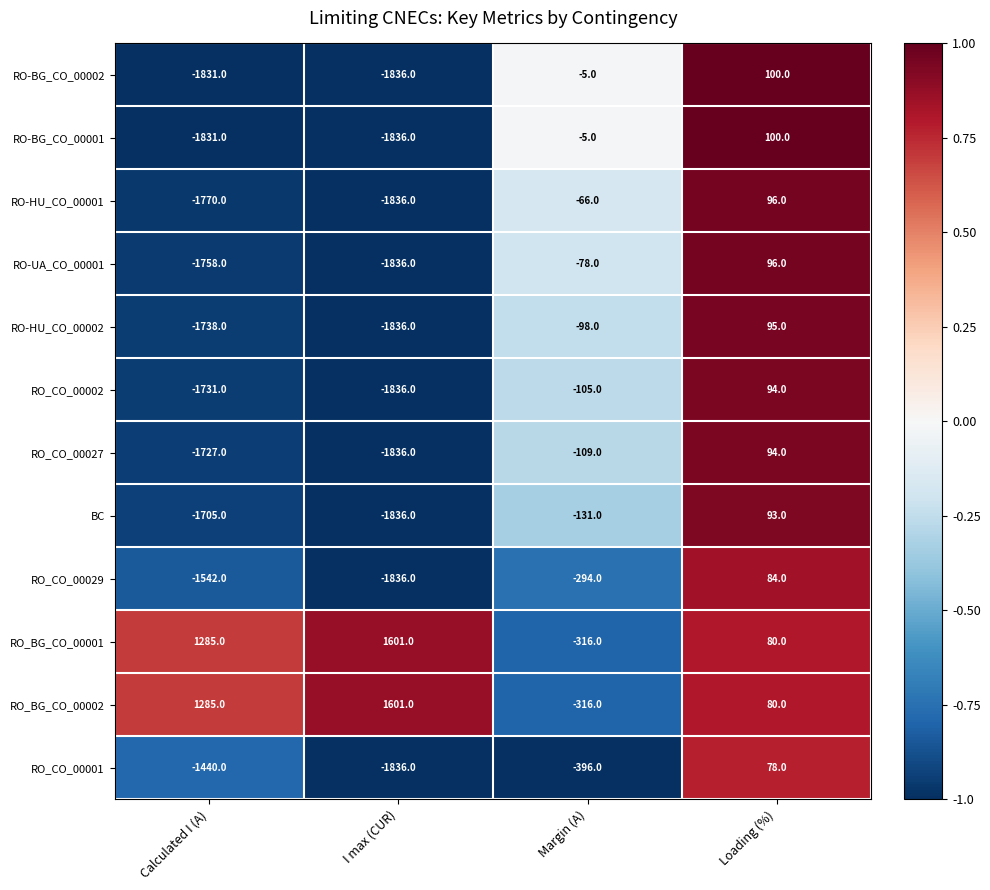

What is the difference between the highest and lowest values at Calculated I (A)?

3116